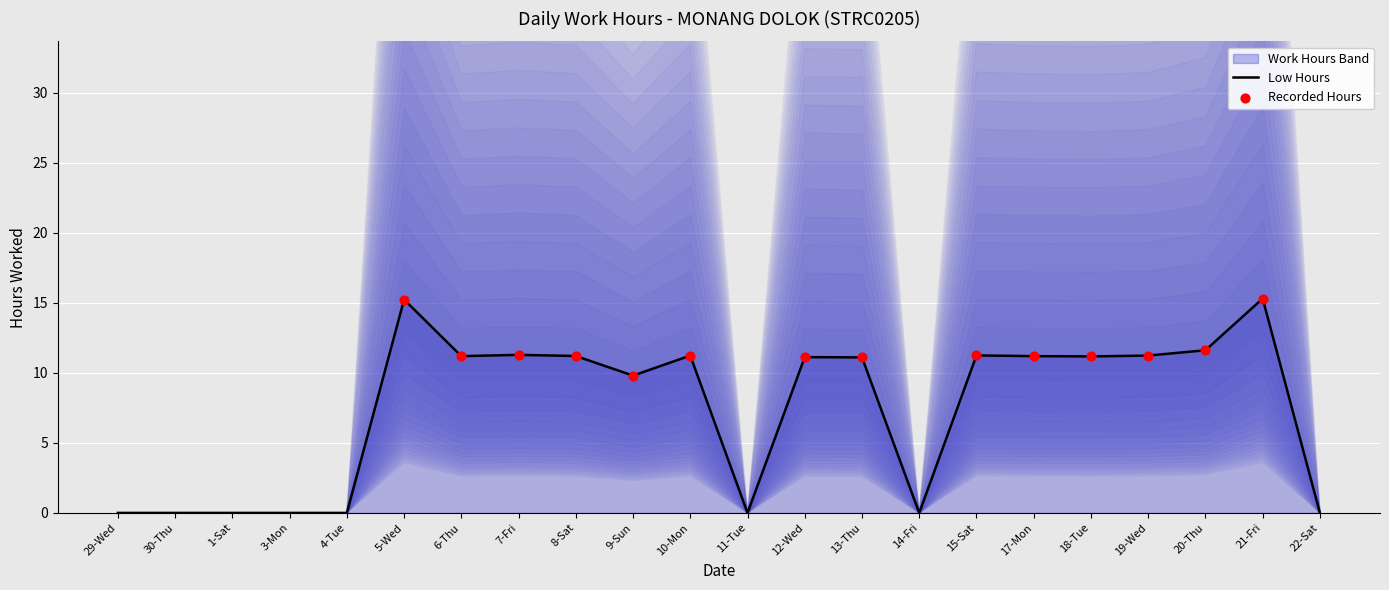

Between 8-Sat and 18-Tue, which is larger?

8-Sat